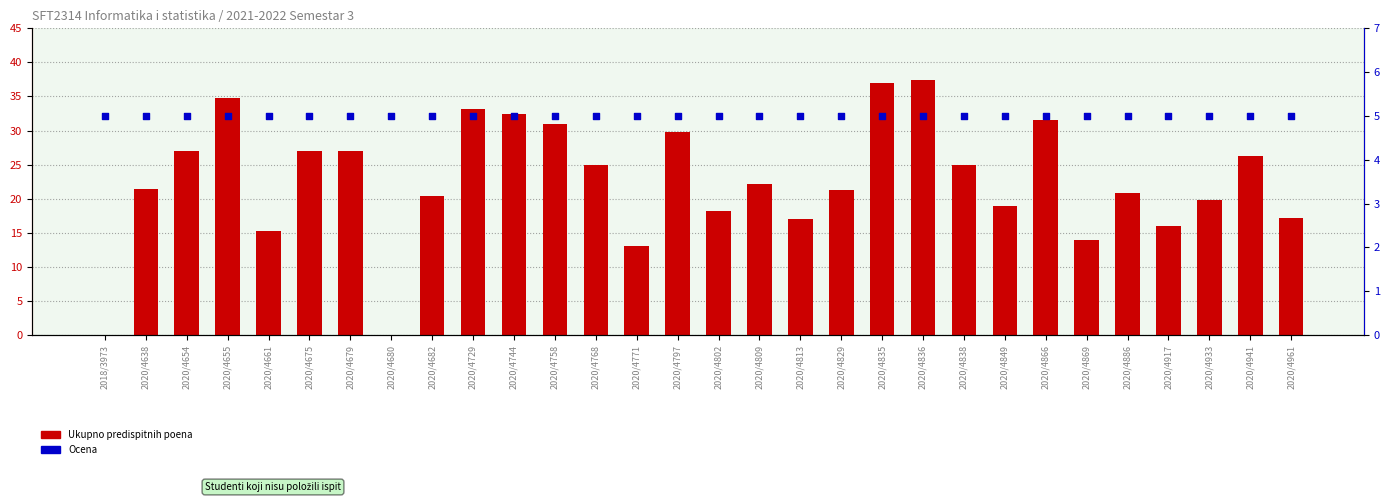

Which series contains the lowest Y value?

Ukupno predispitnih poena